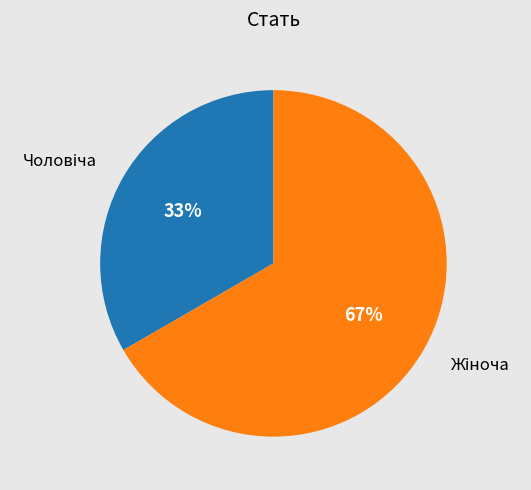

To the nearest percent, what is the average slice percentage?

50%